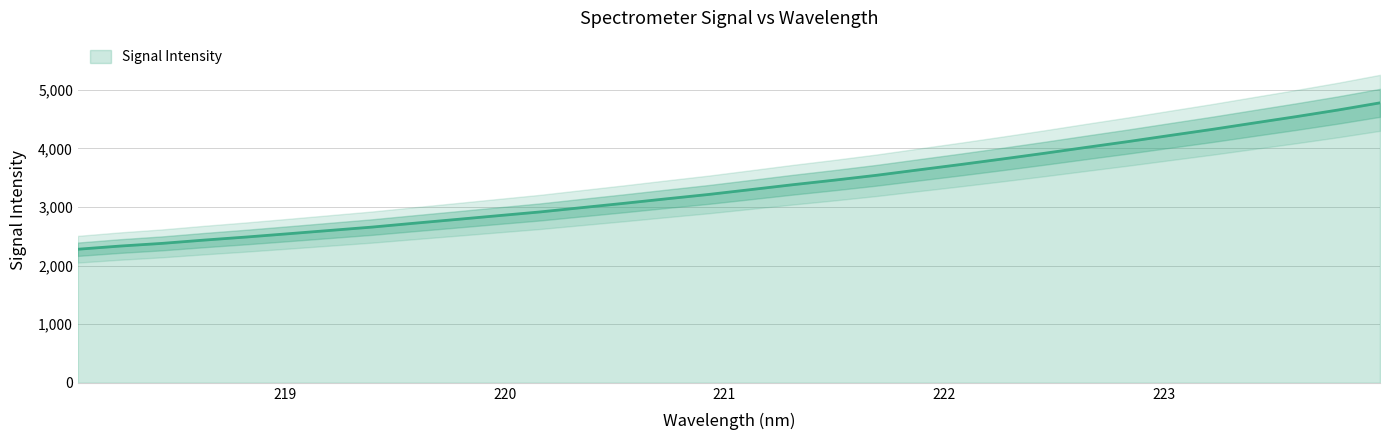

What is the change in value from 221.4993 to 221.6902?

+82.9